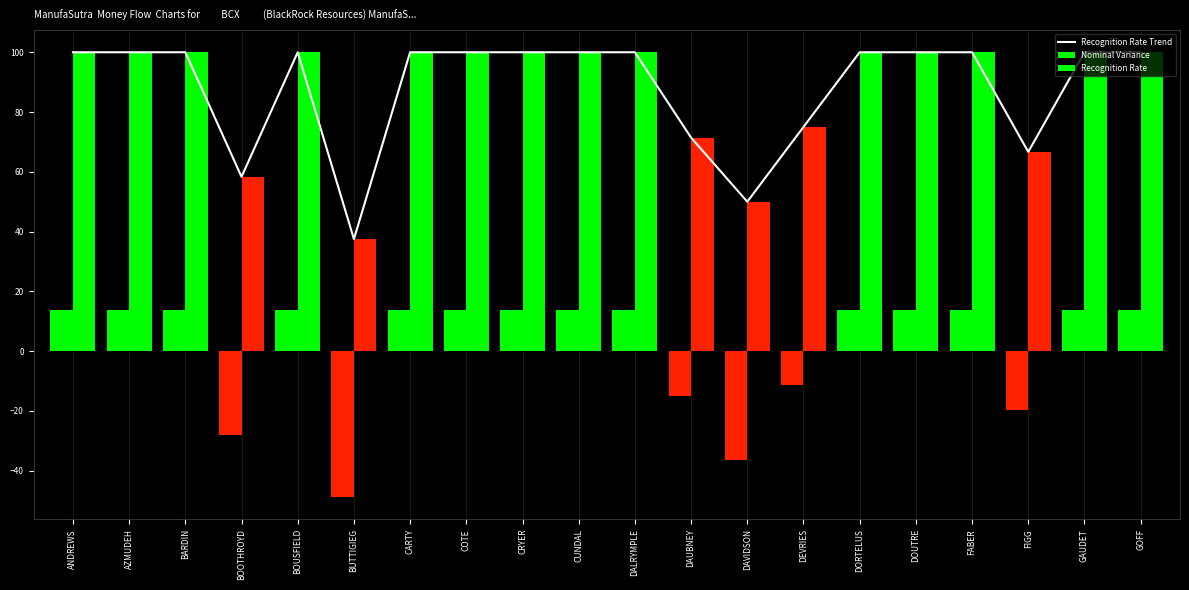

At how many categories does at least one series exceed 16?

20